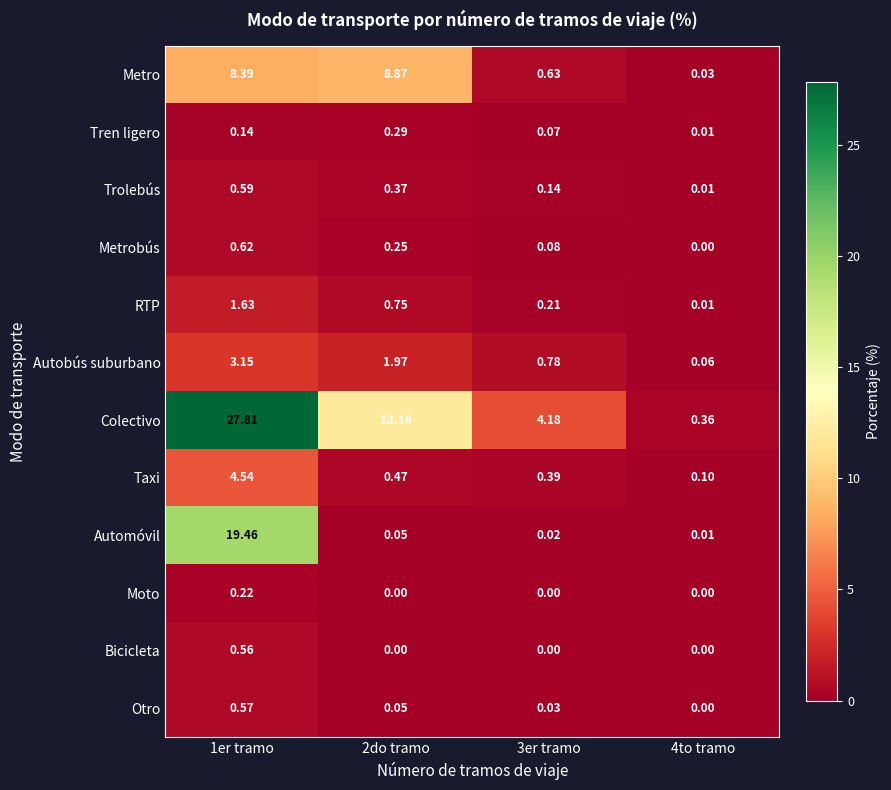

What is the greatest value displayed?

27.8